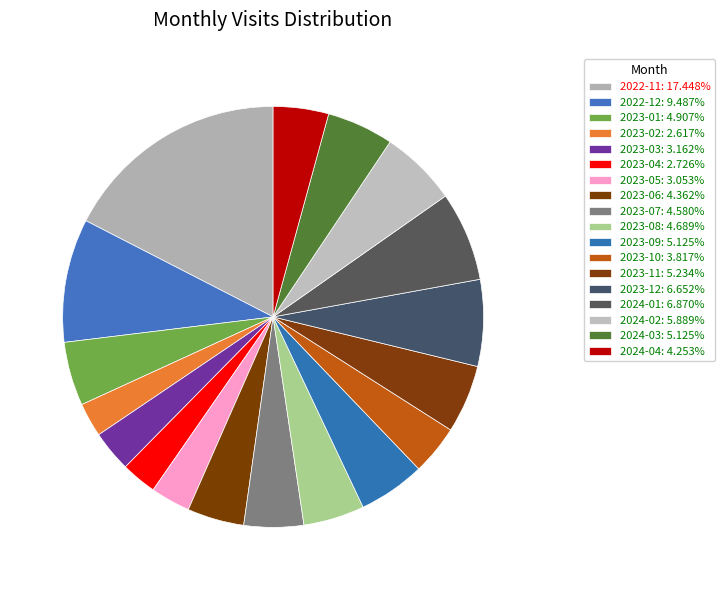

Is there a majority slice in this chart?

No